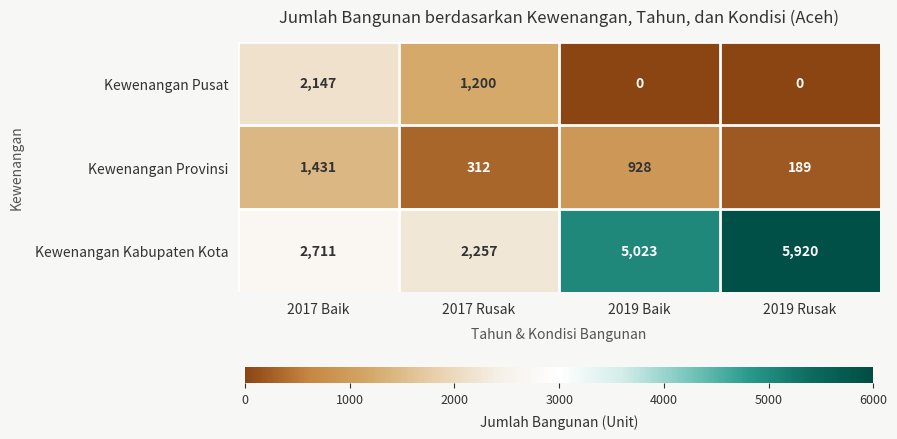

At which category is the sum across all series the highest?

2017 Baik